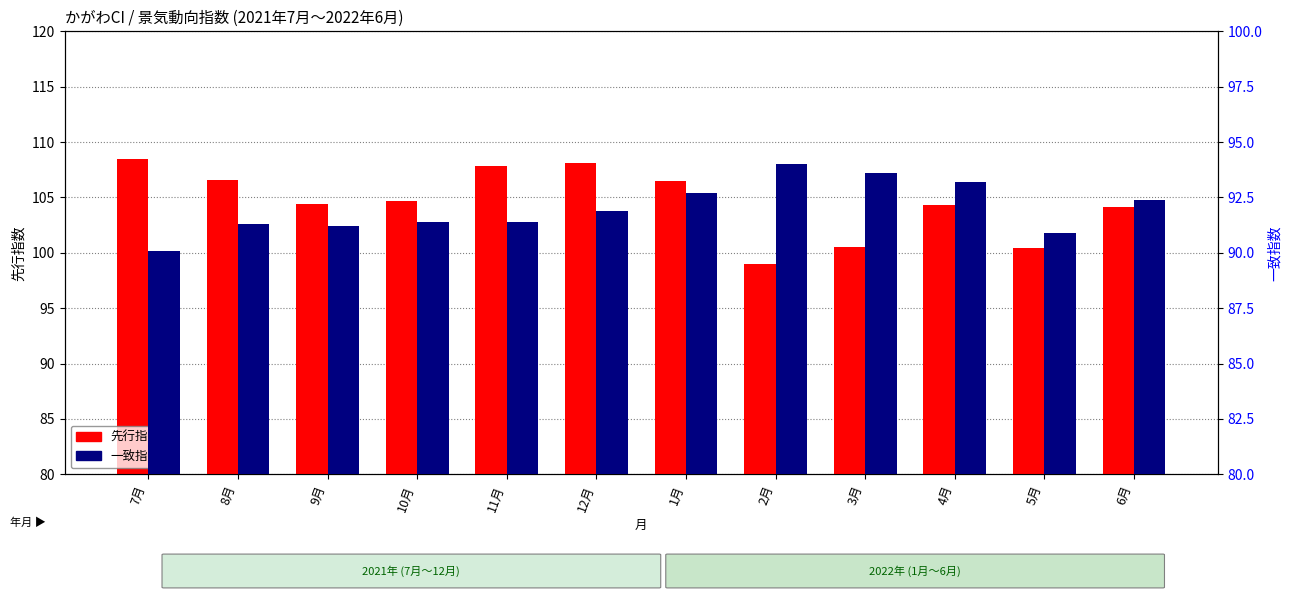

Which series has the largest range (max minus min)?

先行指数